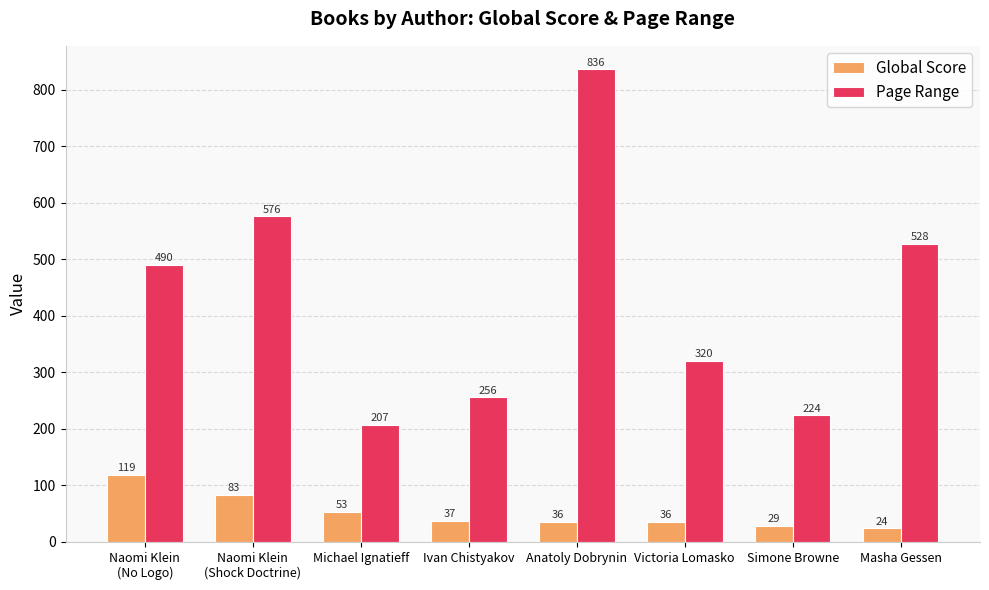

At which label is Global Score closest to 71?

Naomi Klein
(Shock Doctrine)